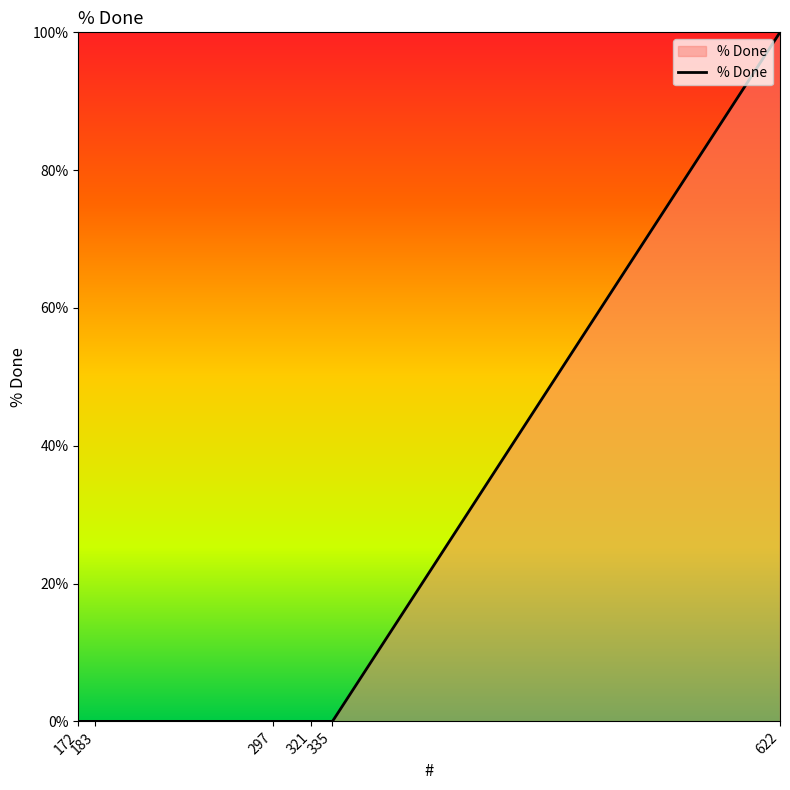

What is the difference between the maximum and minimum values?

100